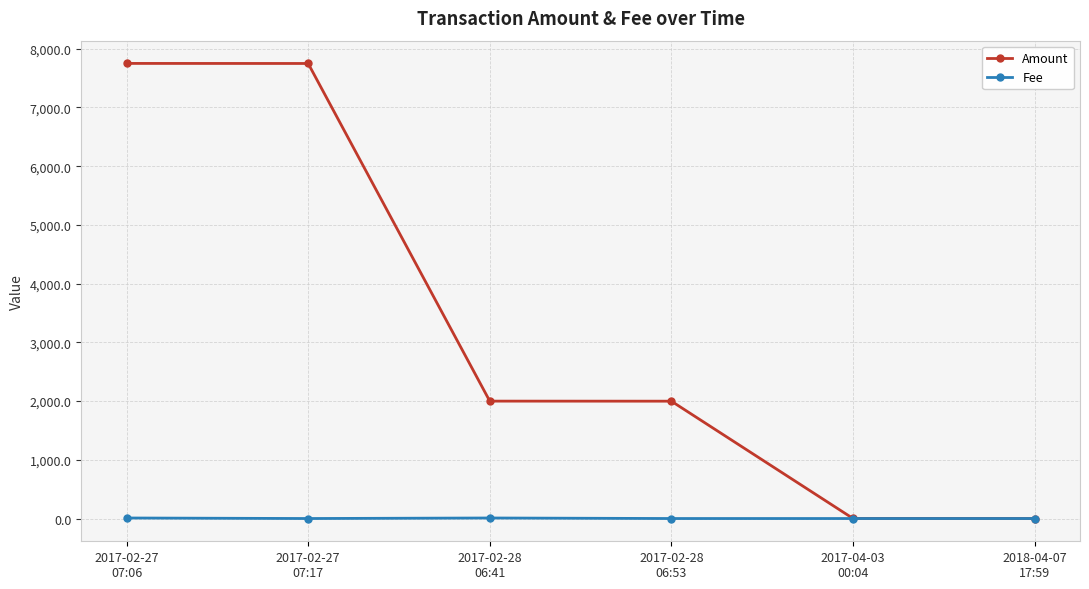

What is the spread (max minus min) of values at 2017-04-03
00:04?

1.0